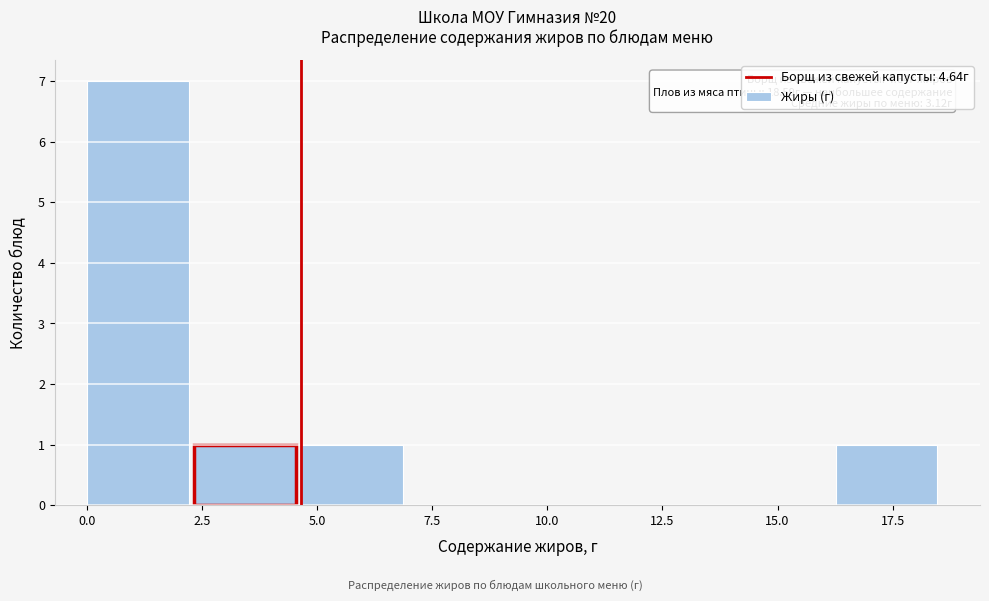

Over which range of the x-axis is the bar tallest?

0.0 to 2.5